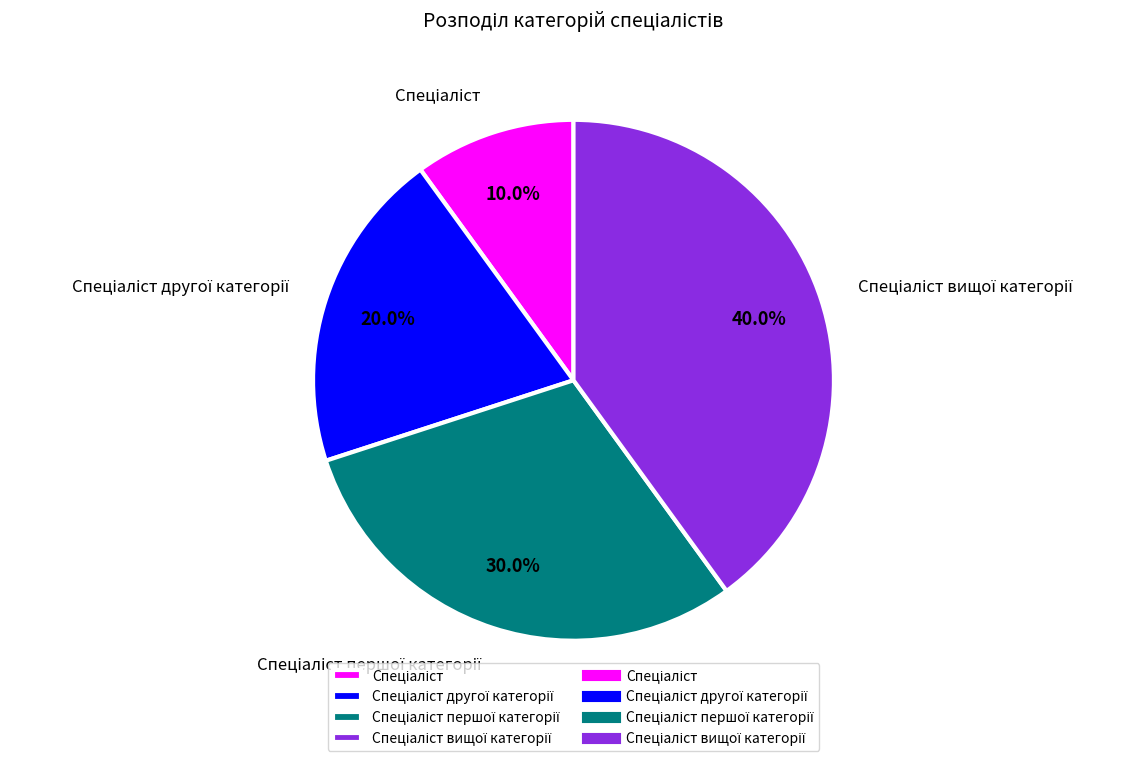

Is there any slice that represents more than half of the pie?

No